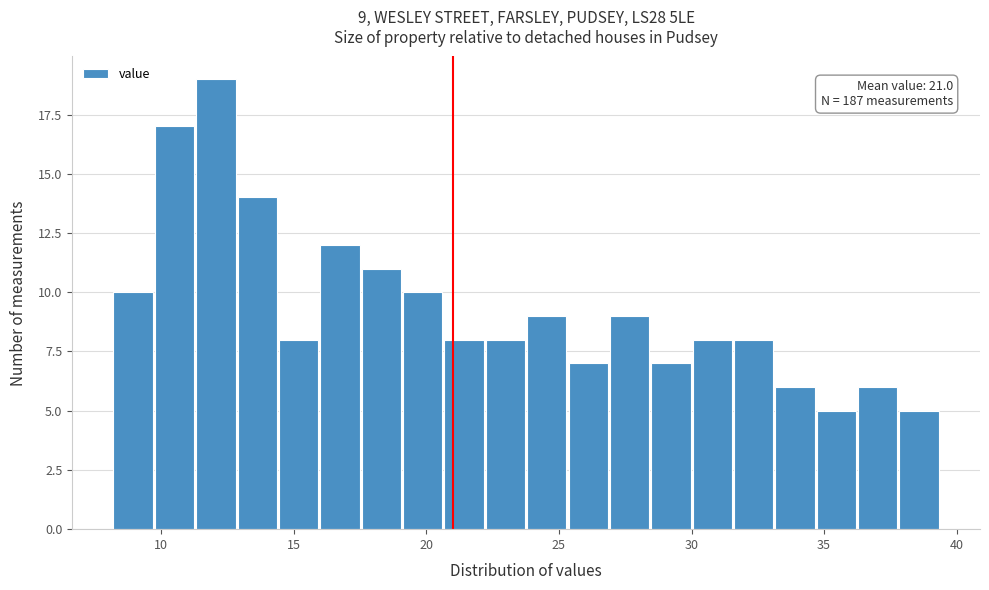

Around what value on the x-axis is the tallest bar? Give the approximate position of its centre, as read against the axis.

12.0